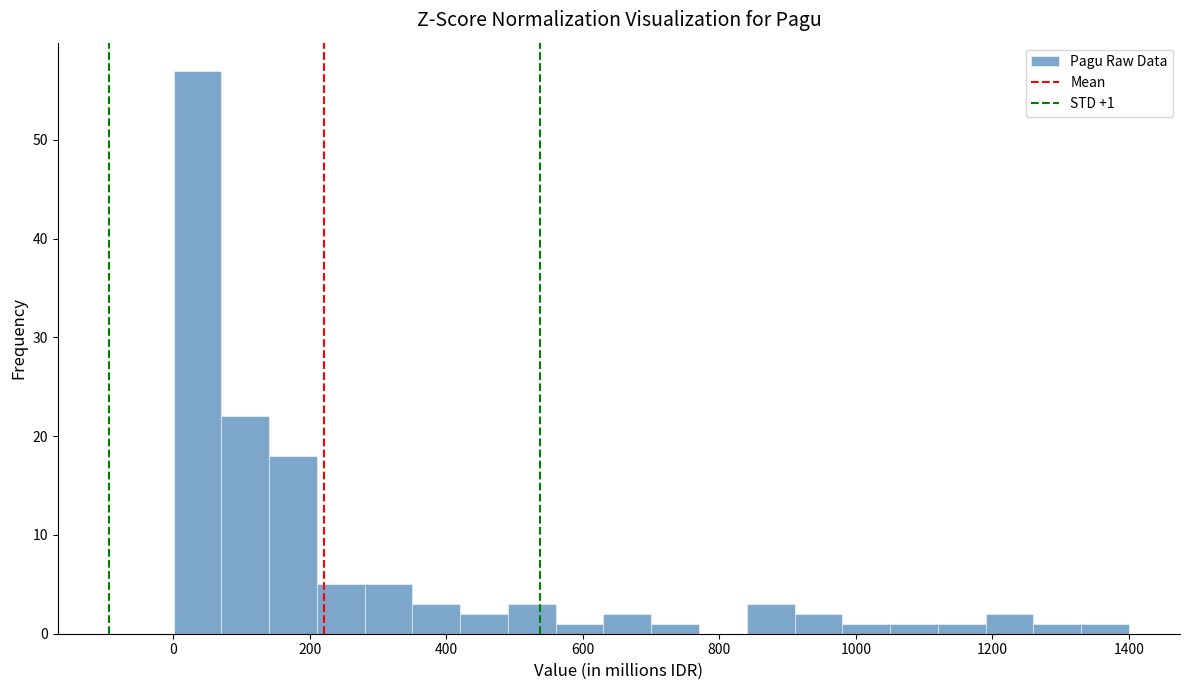

Around what value on the x-axis is the tallest bar? Give the approximate position of its centre, as read against the axis.

40